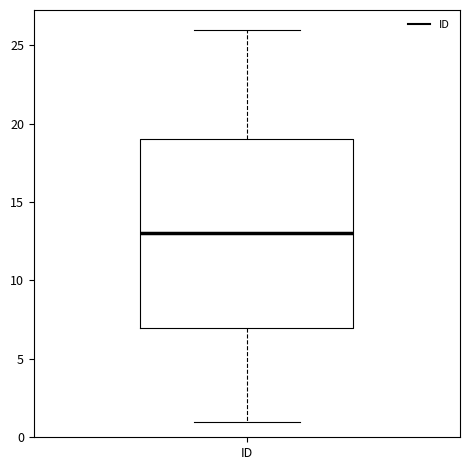

Where does the upper whisker of the box for ID end on the y-axis? The values are not printed on the chart, so give them approximately, as read against the axis.

26